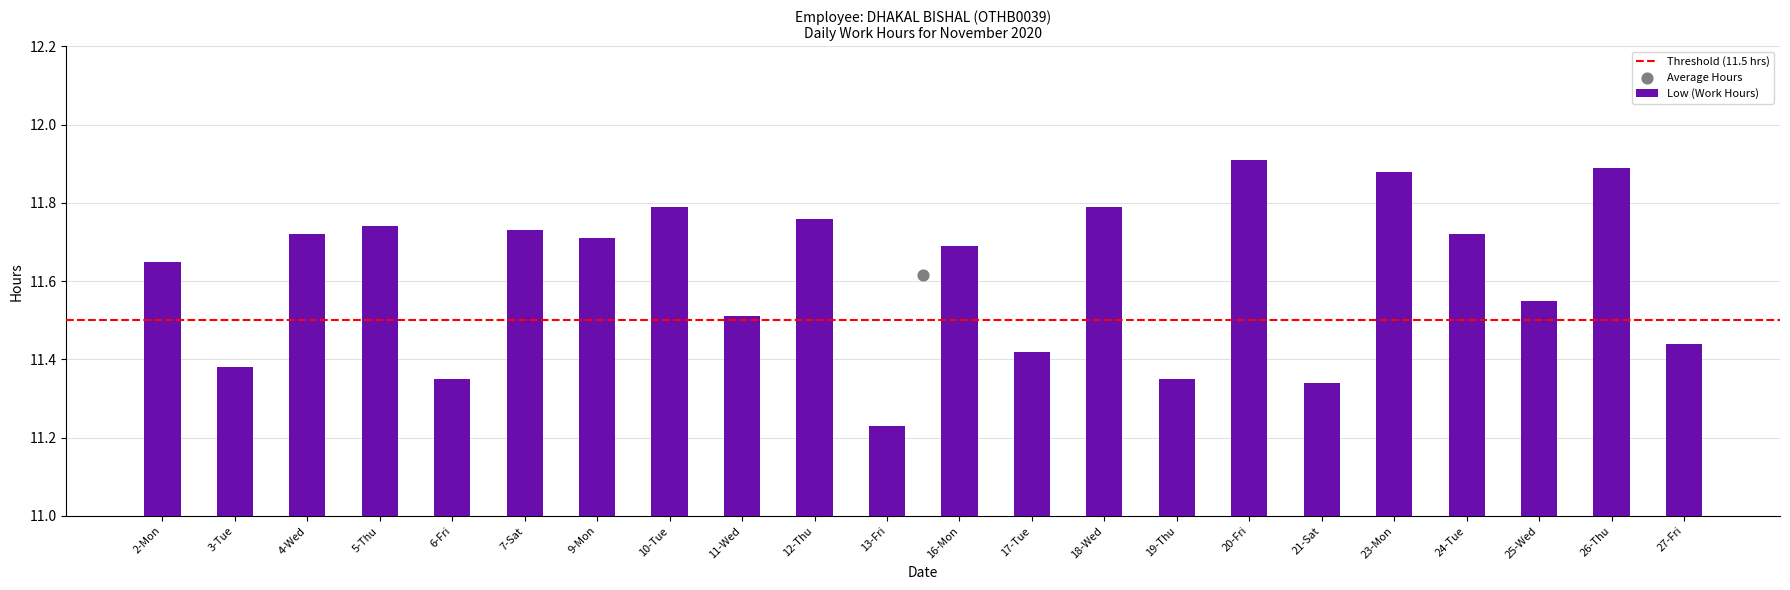

What is the ratio of the value at 10-Tue to the value at 25-Wed?

1.0